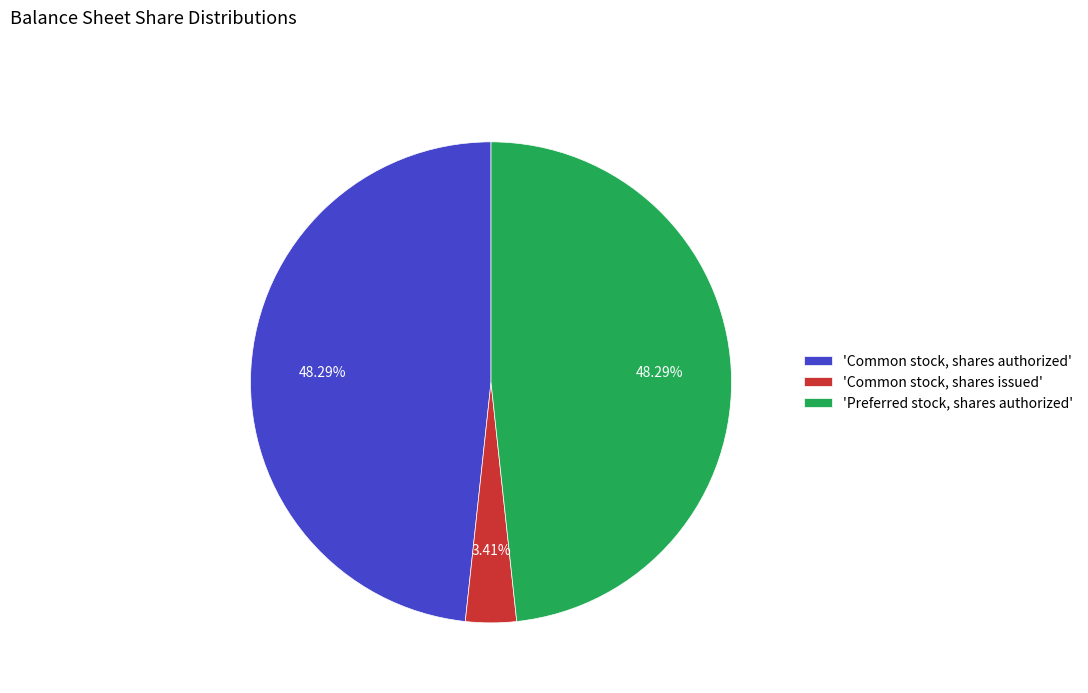

Combined, do 'Common stock, shares authorized' and 'Common stock, shares issued' account for over 50%?

Yes